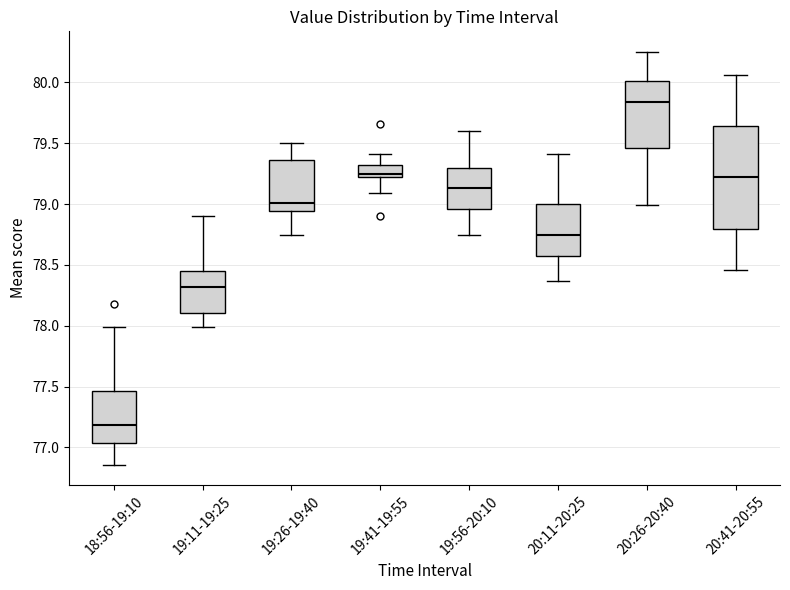

Which box has the highest median line?

20:26-20:40